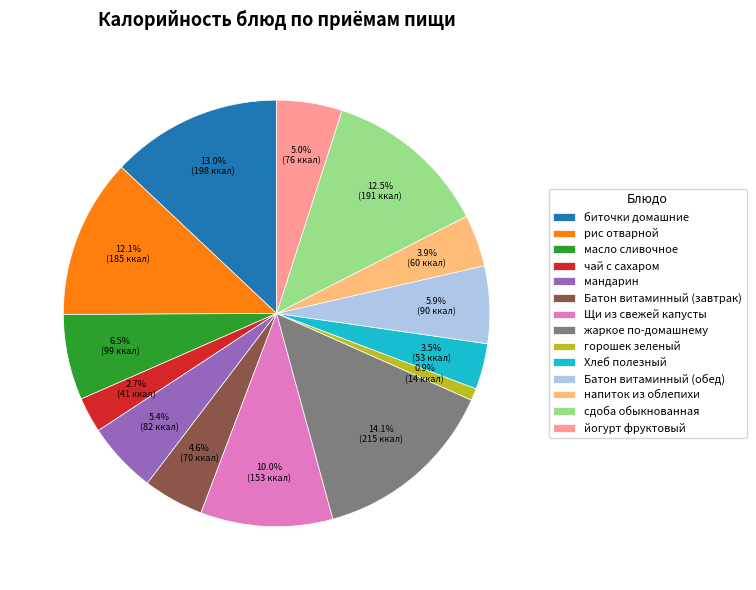

Is there a majority slice in this chart?

No